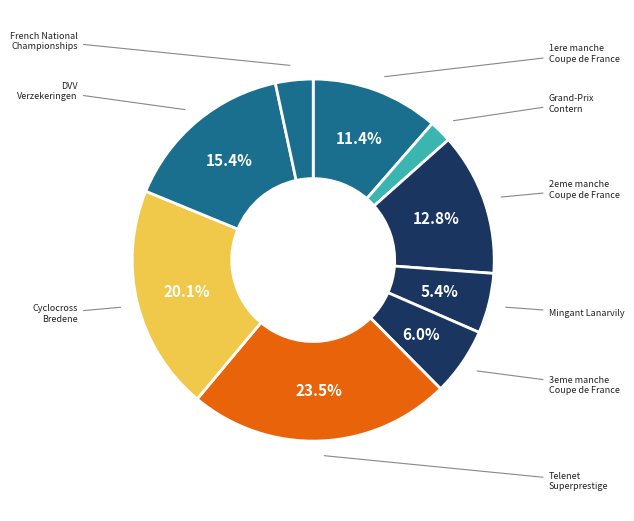

Rank the categories by value from lowest to highest.

Grand-Prix de la Commune de Contern, French National Championships, Cyclo cross du Mingant Lanarvily, 3eme manche de Coupe de France, 1ere manche de Coupe de France, 2eme manche de Coupe de France, DVV Verzekeringen trofee GP Sven Nys, Cyclocross Bredene, Telenet Superprestige Diegem